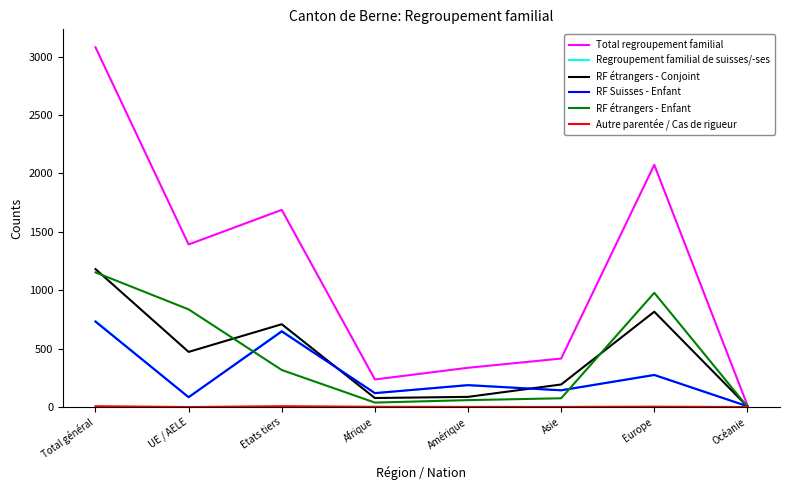

Between UE / AELE and Afrique, which series saw the biggest shift?

Total regroupement familial